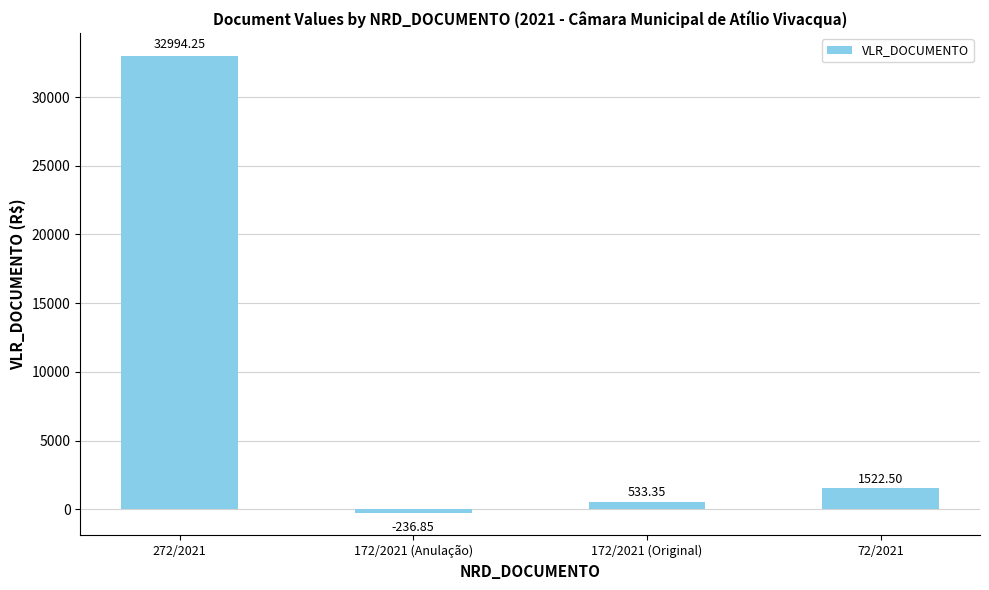

Which has a higher value, 272/2021 or 172/2021 (Original)?

272/2021